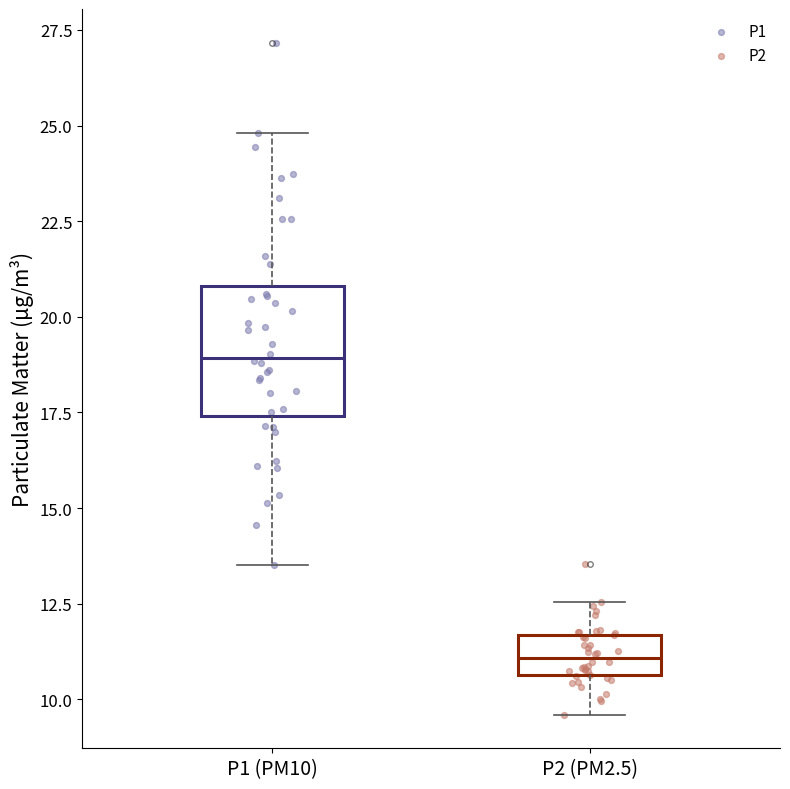

Which box's median line is the highest?

P1 (PM10)